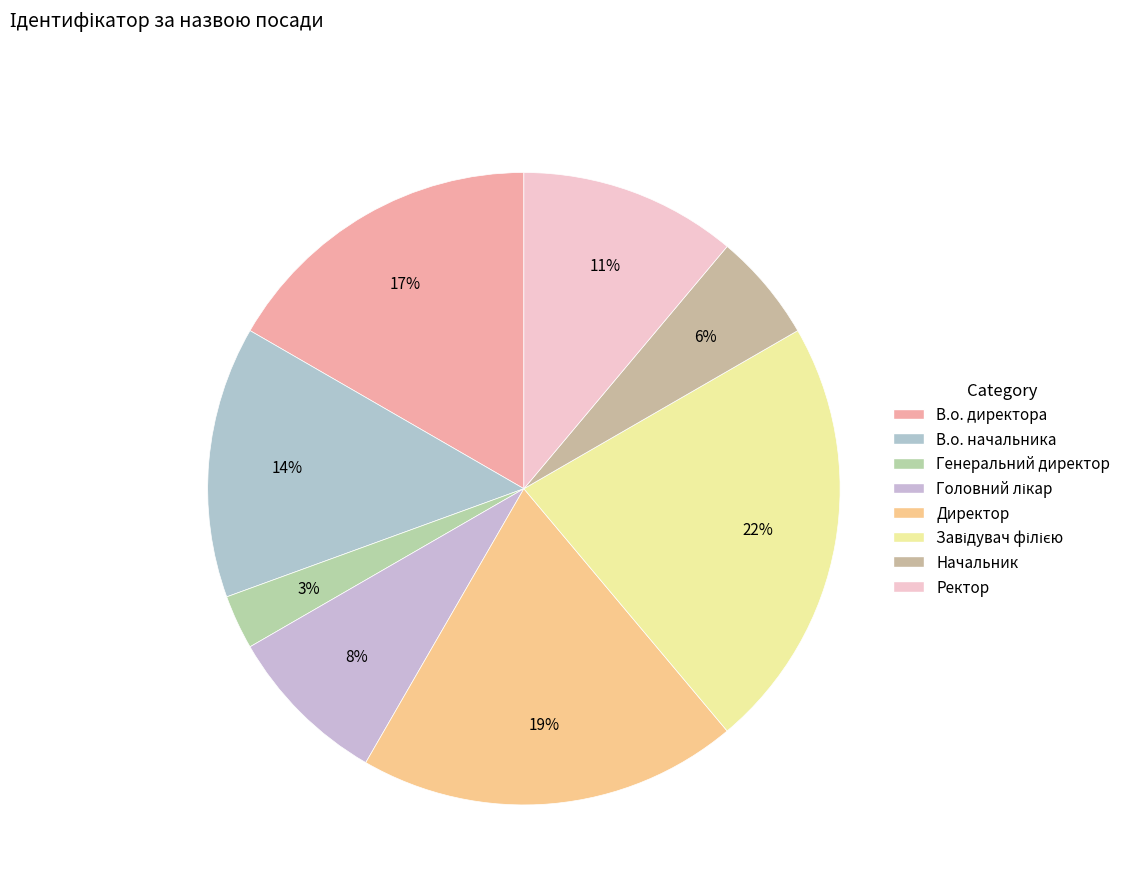

Count the number of slices in the pie.

8